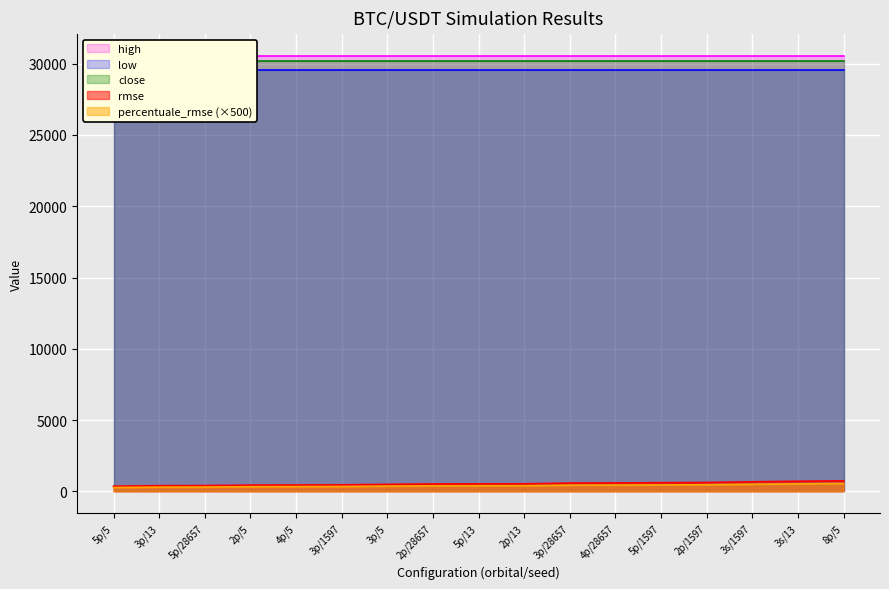

True or false: rmse and percentuale_rmse intersect in this chart.

False